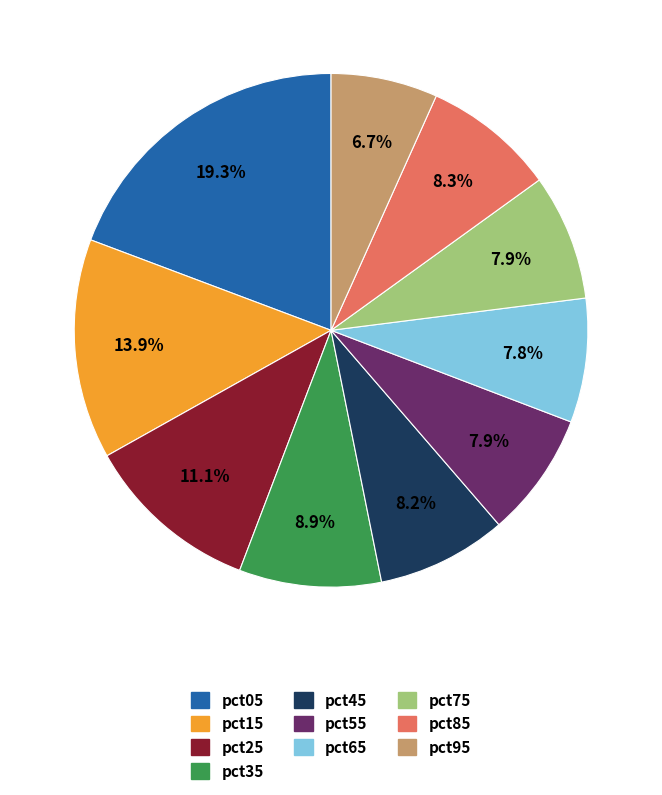

Which slice is the largest?

pct05